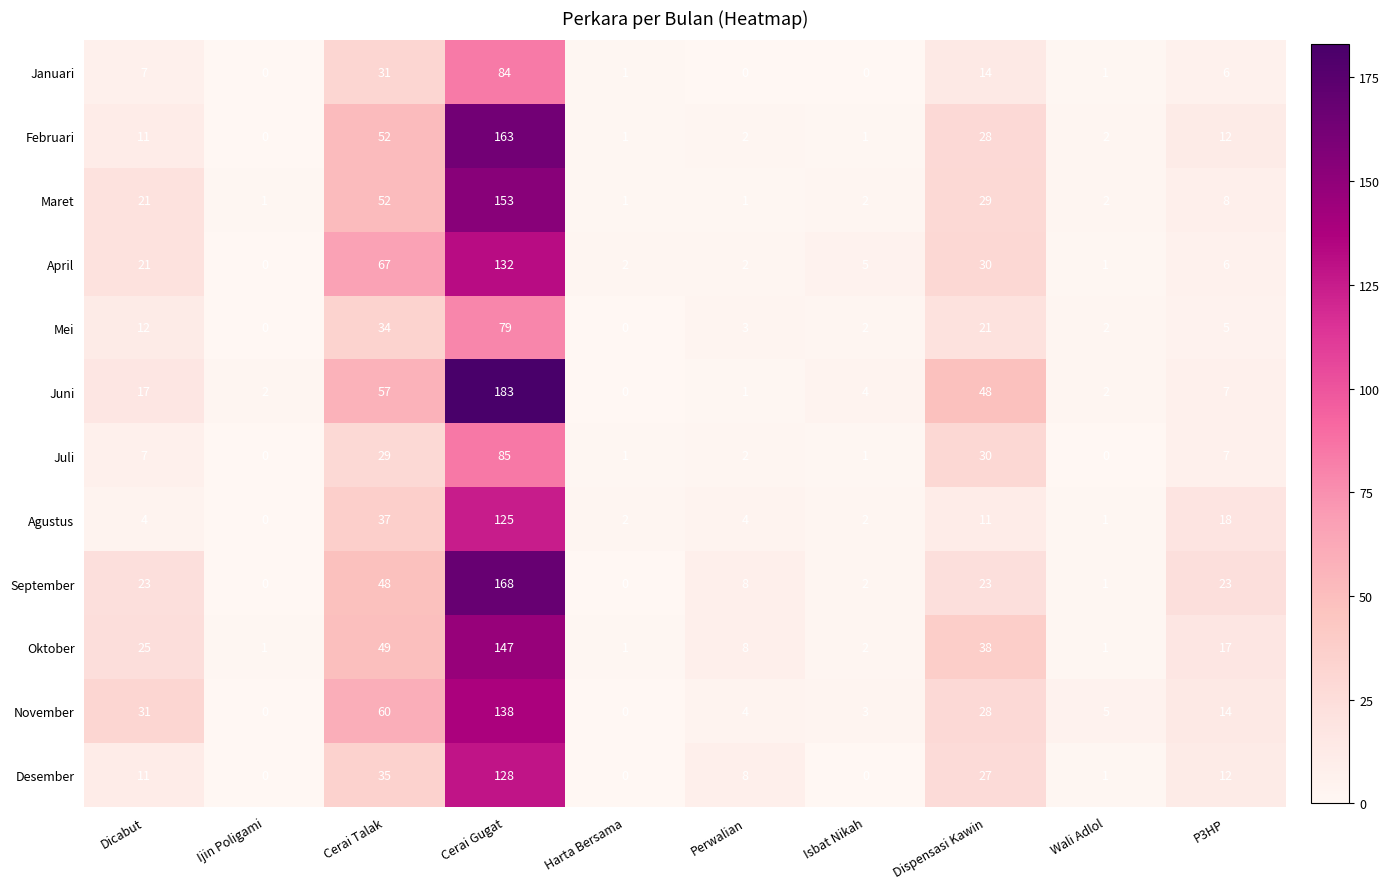

List the series in order of their peak value, lowest first.

Mei, Januari, Juli, Agustus, Desember, April, November, Oktober, Maret, Februari, September, Juni